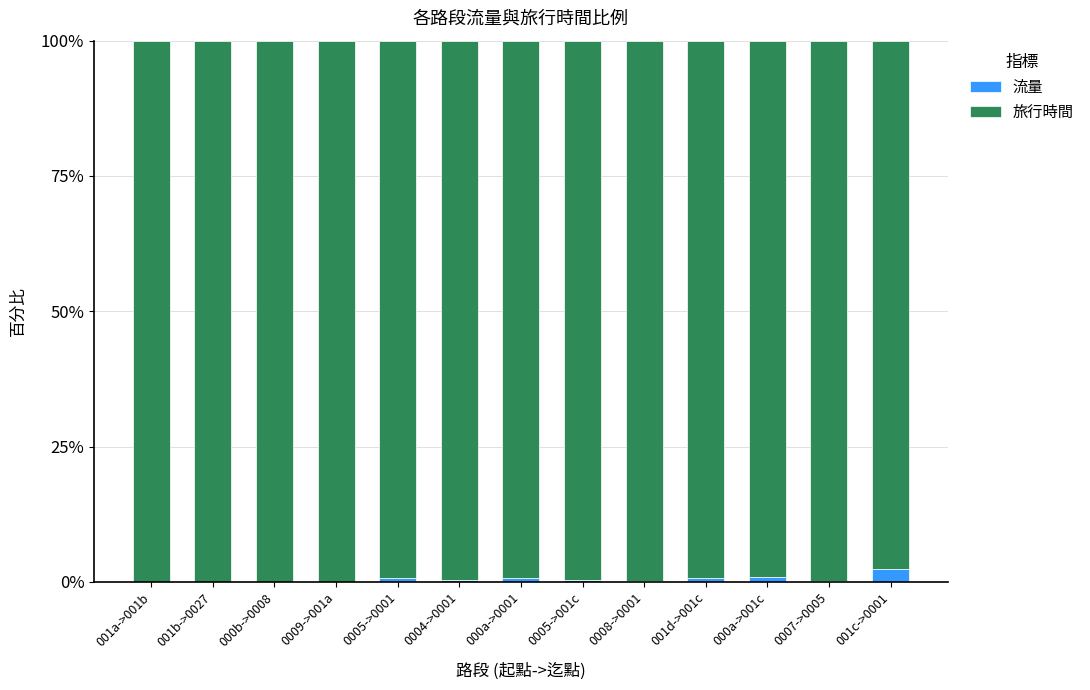

What is the maximum value for 流量?

2.5